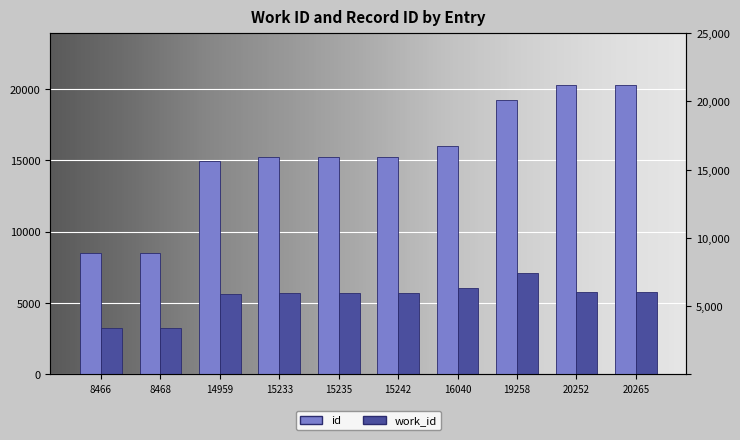

What is the value of the id bar at the 3rd from the left?

14959